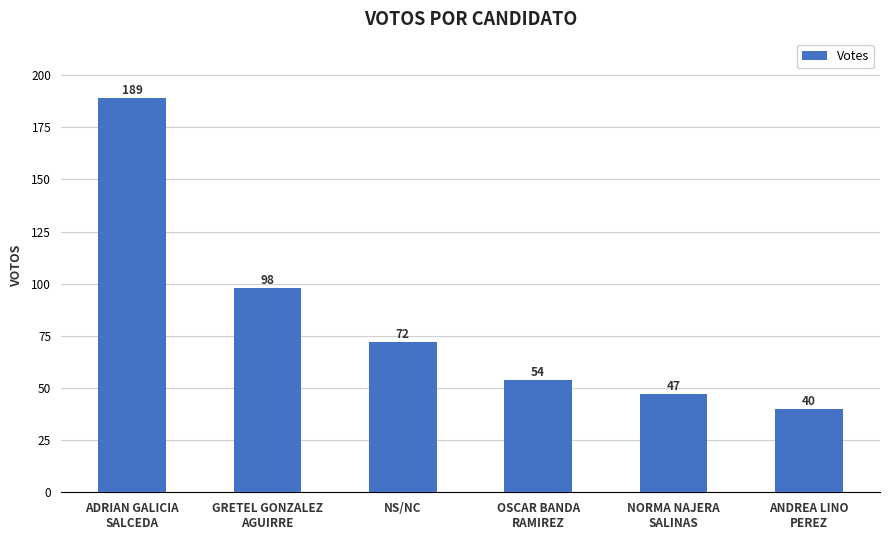

How many series are shown in this chart?

1